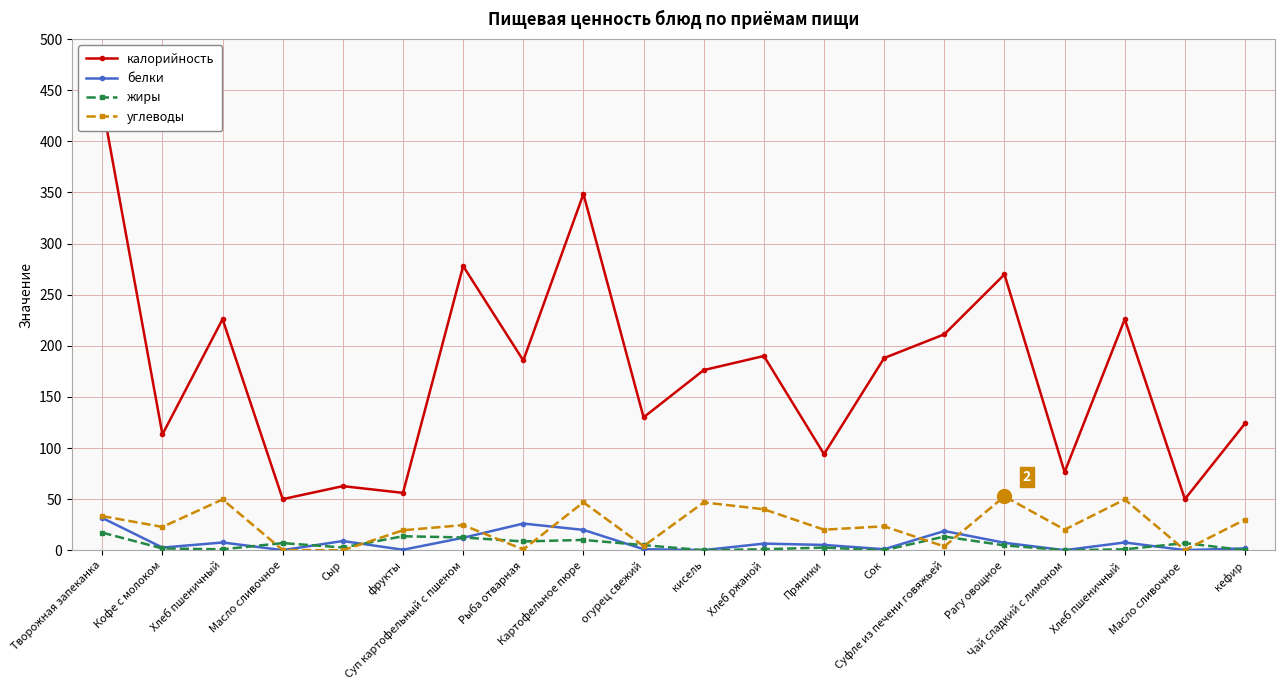

True or false: углеводы has a value of 0.2 at Масло сливочное .

True